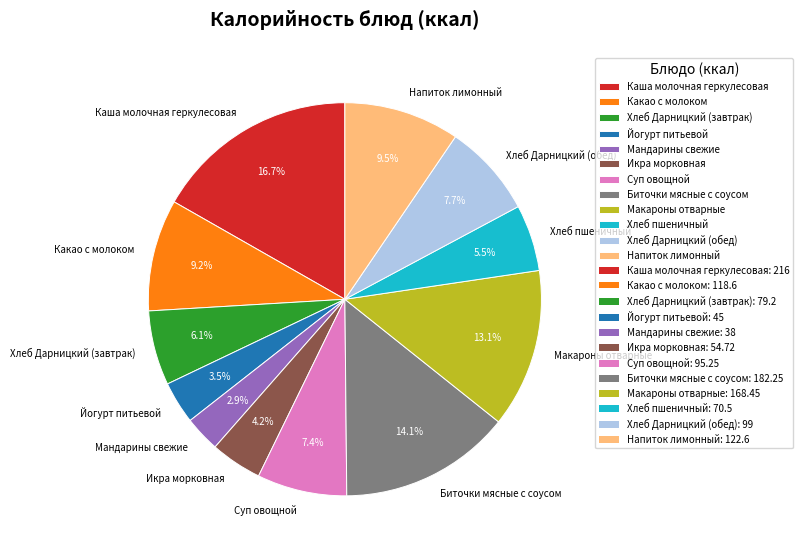

What is the largest slice in the pie chart?

Каша молочная геркулесовая